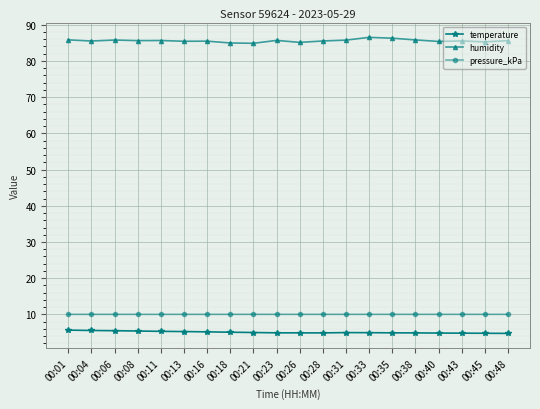

What is the value of the temperature point at the 5th from the left?

5.3